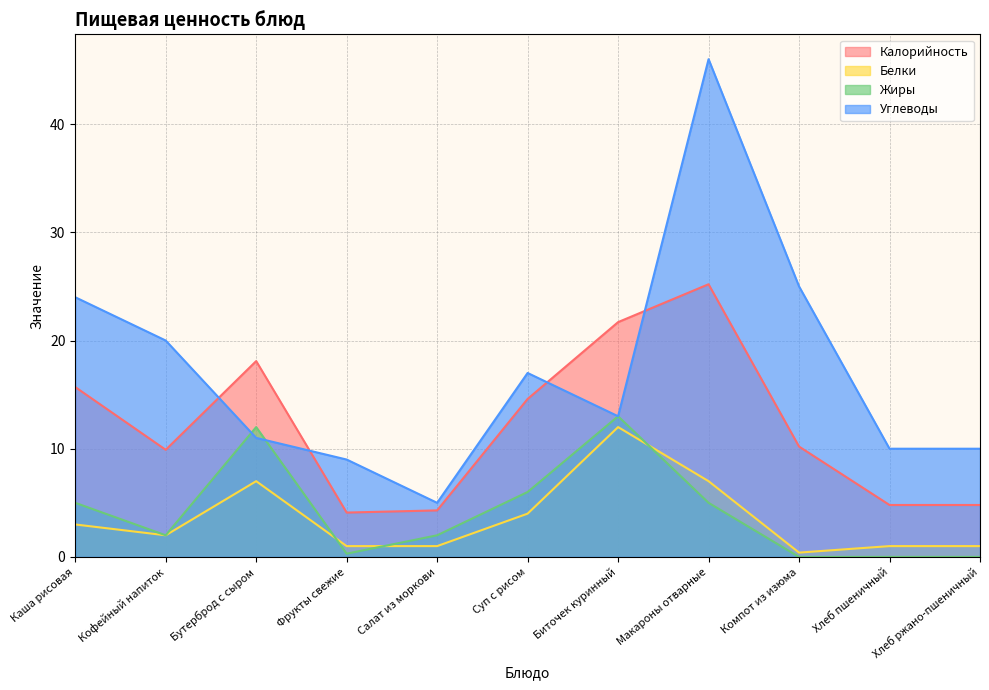

What position from the right is Суп с рисом?

6